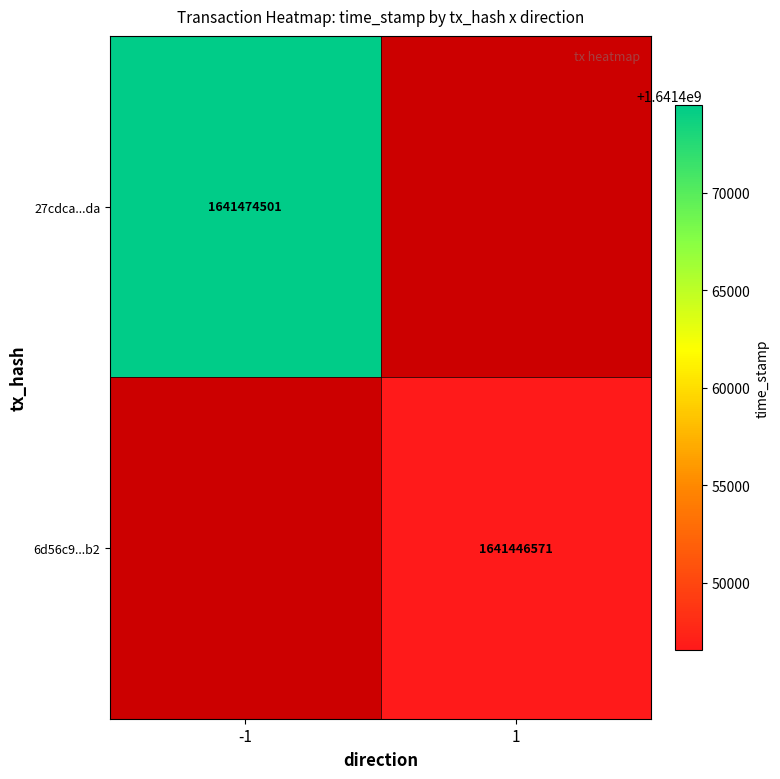

At how many categories does at least one series exceed 1641450310?

1